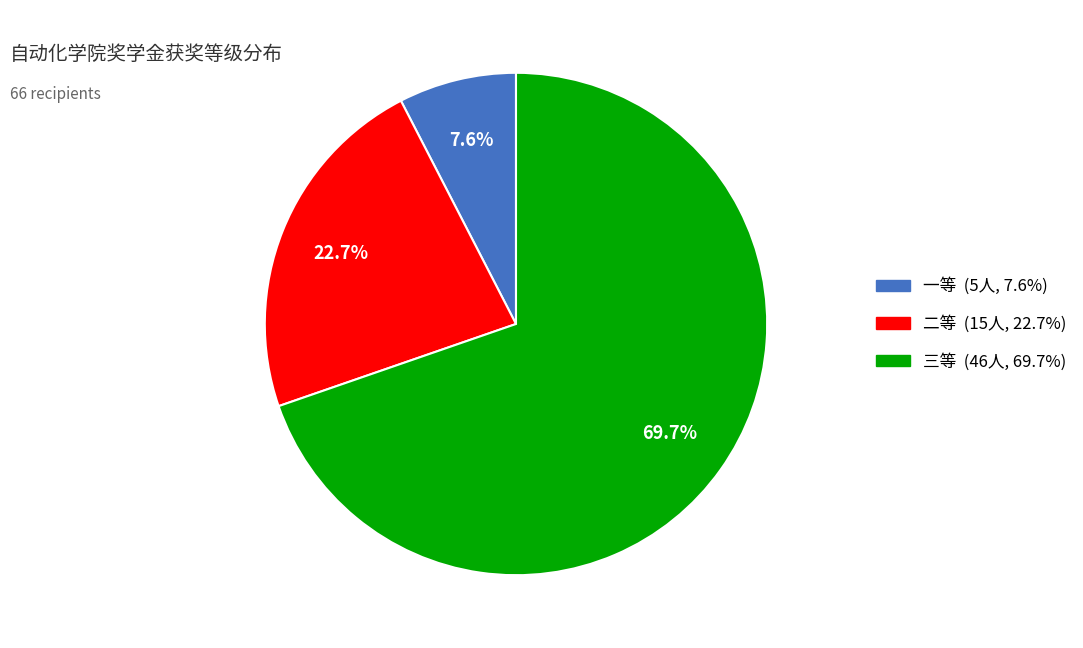

Count the number of slices in the pie.

3